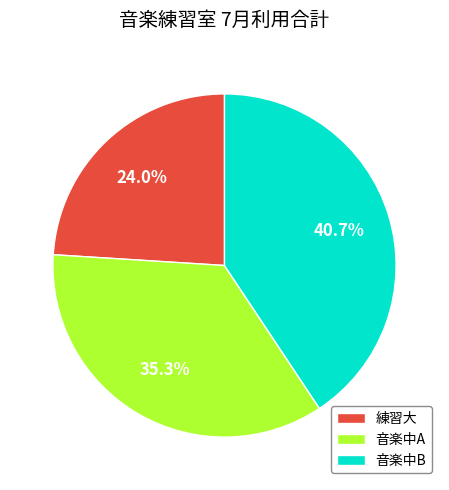

What percentage is the 音楽中B slice, to the nearest percent?

41%